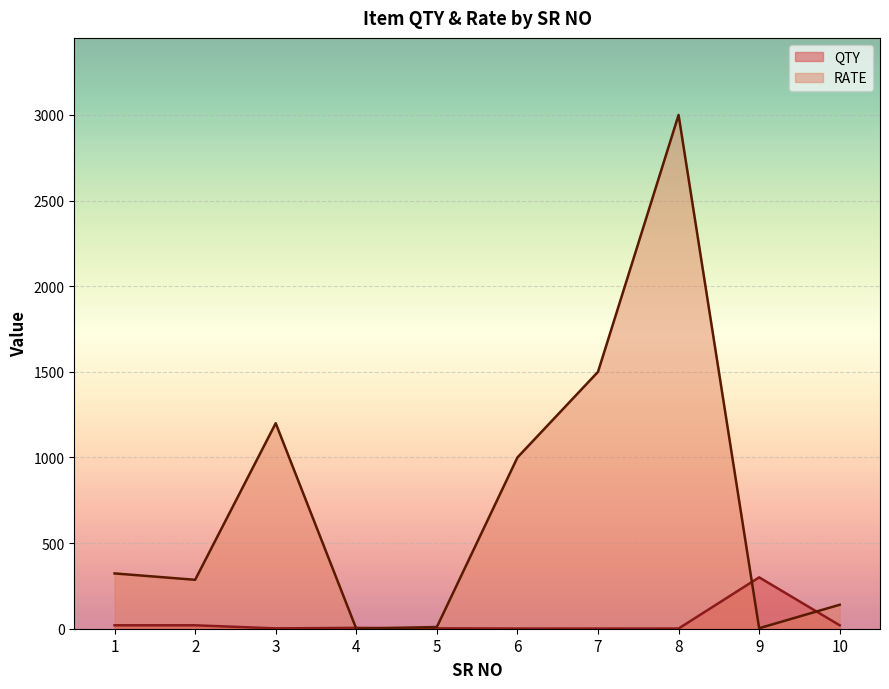

Between 7 and 10, which is larger?

10